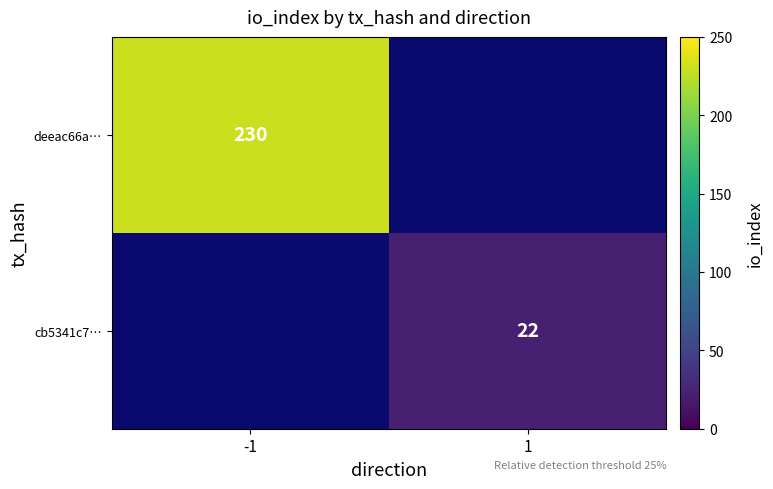

Count the number of data series in this chart.

2